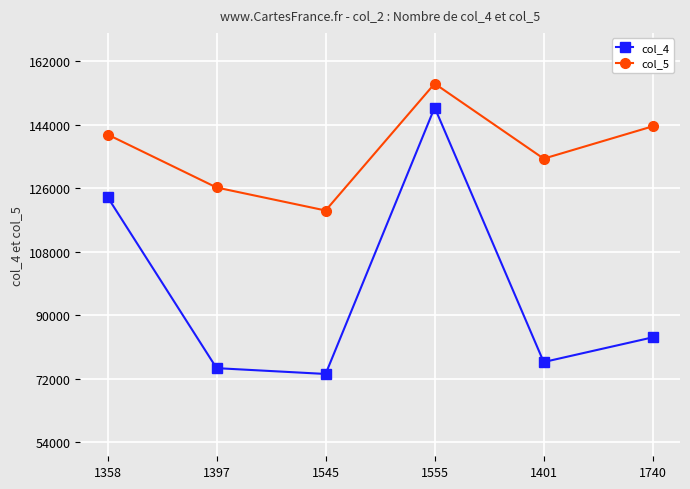

At which category does col_5 reach its first local valley?

1545